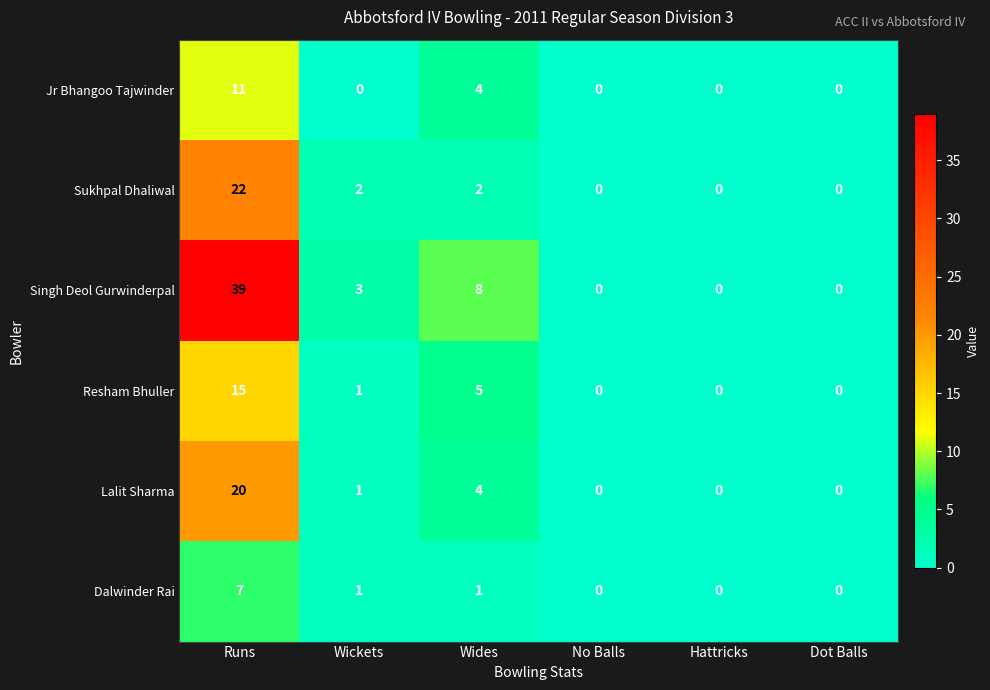

Which series has the widest spread of values?

Singh Deol Gurwinderpal